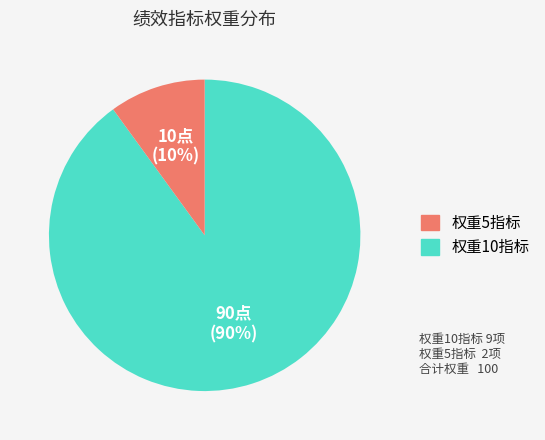

Is there any slice that represents more than half of the pie?

Yes